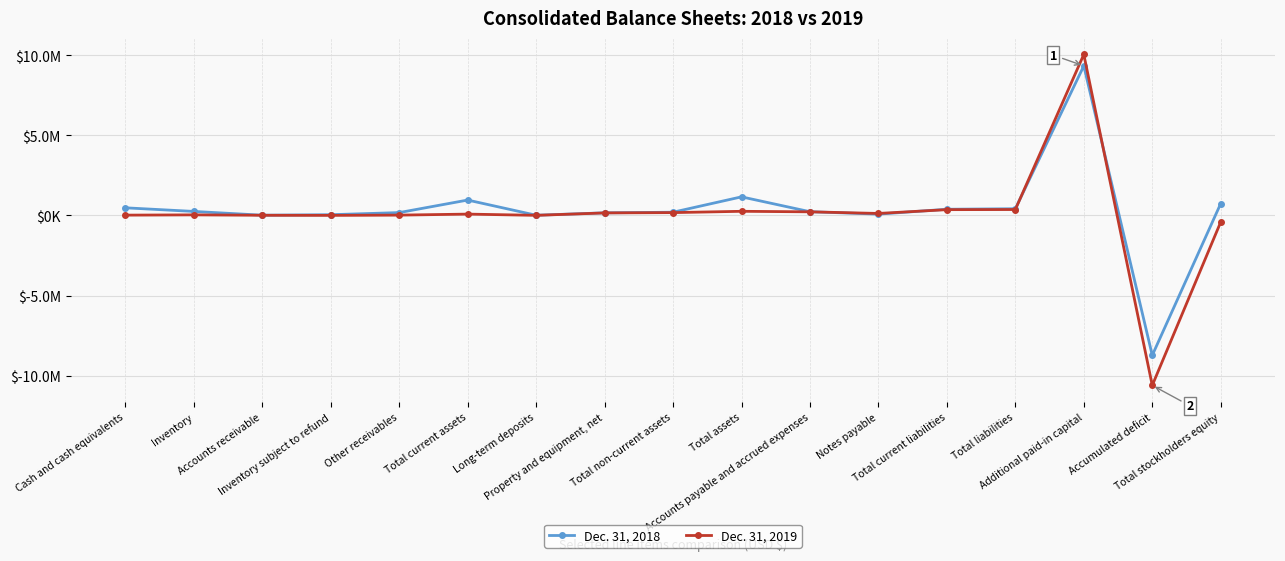

What position from the right is Total current assets?

12